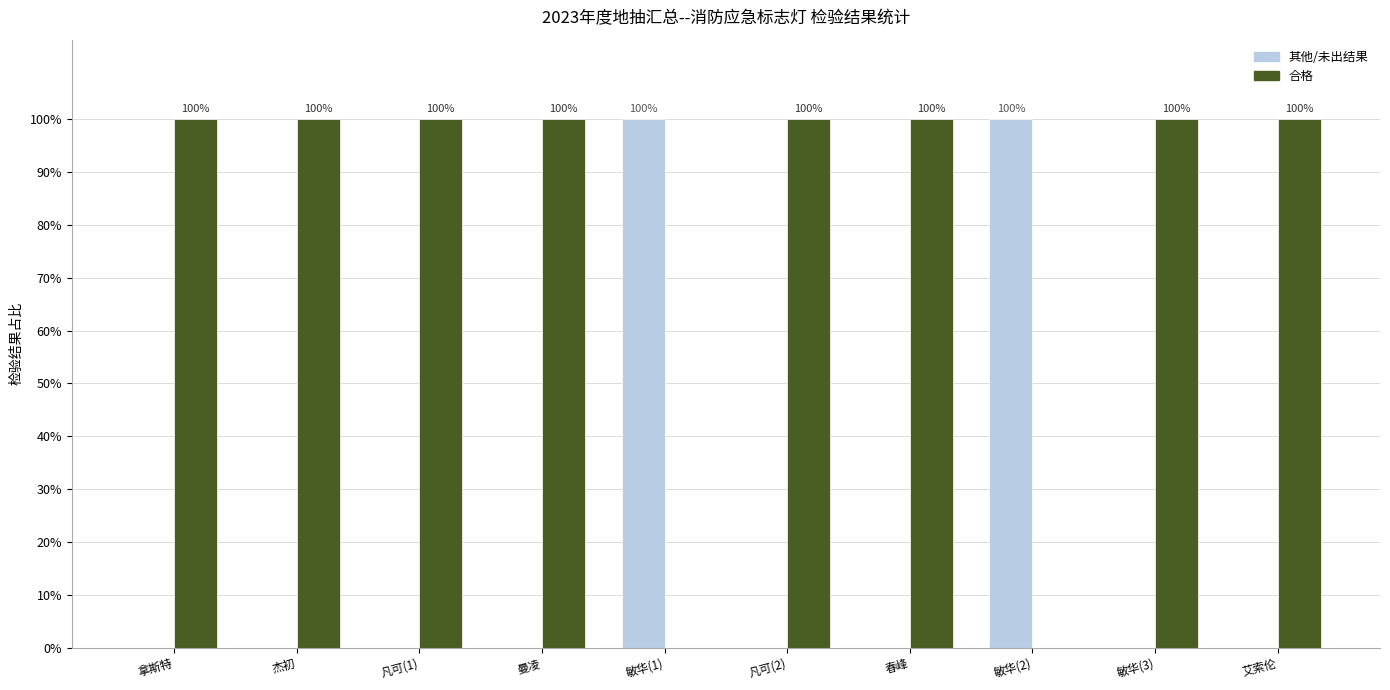

What is the total value across all series at 凡可(1)?

100